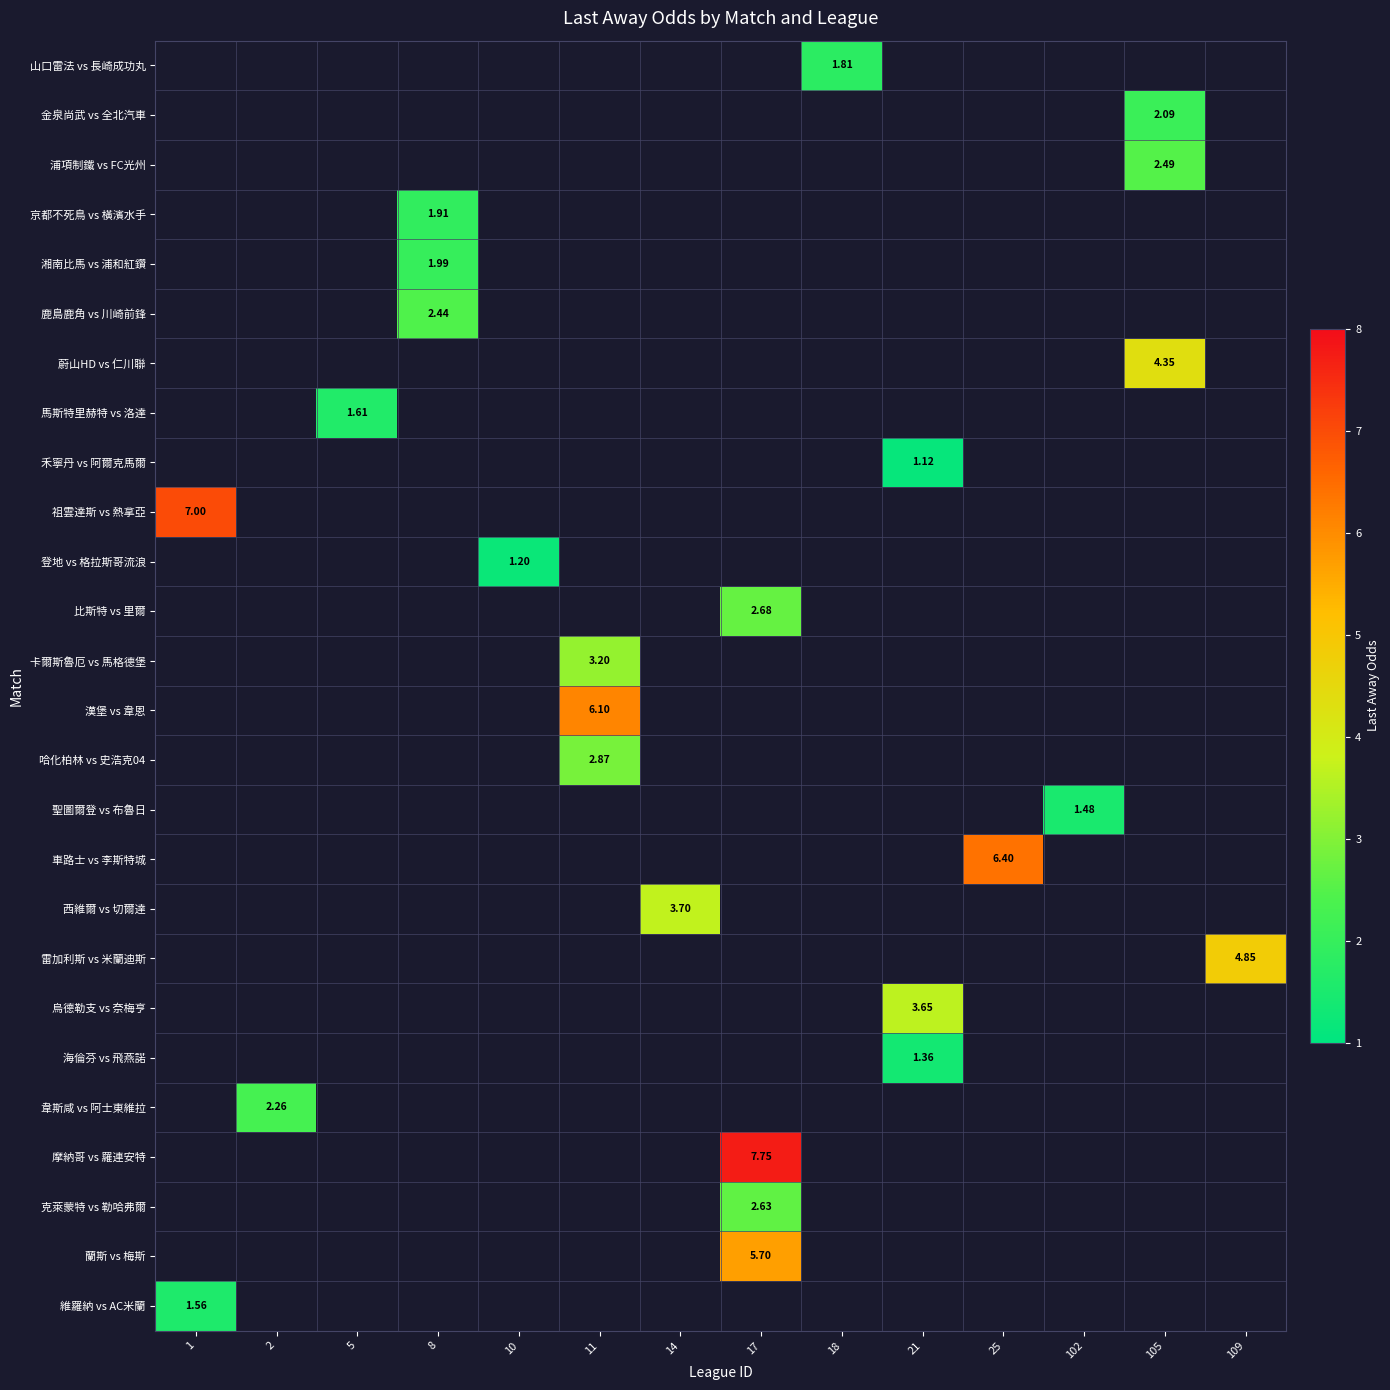

Which label corresponds to the largest value in the chart?

17